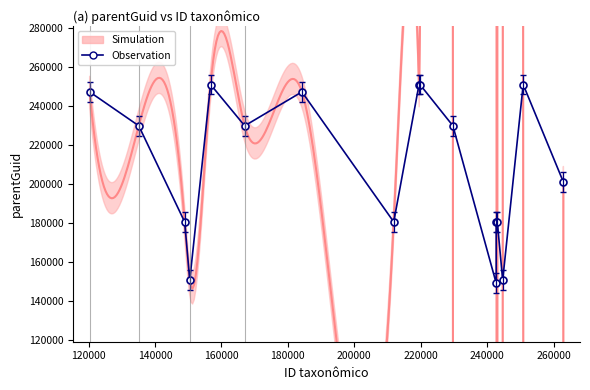

What is the difference between the maximum and minimum values?

101894